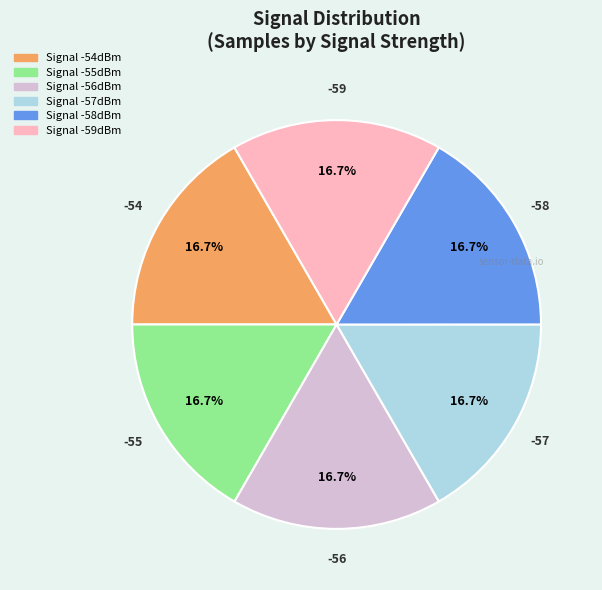

Is there any slice that represents more than half of the pie?

No